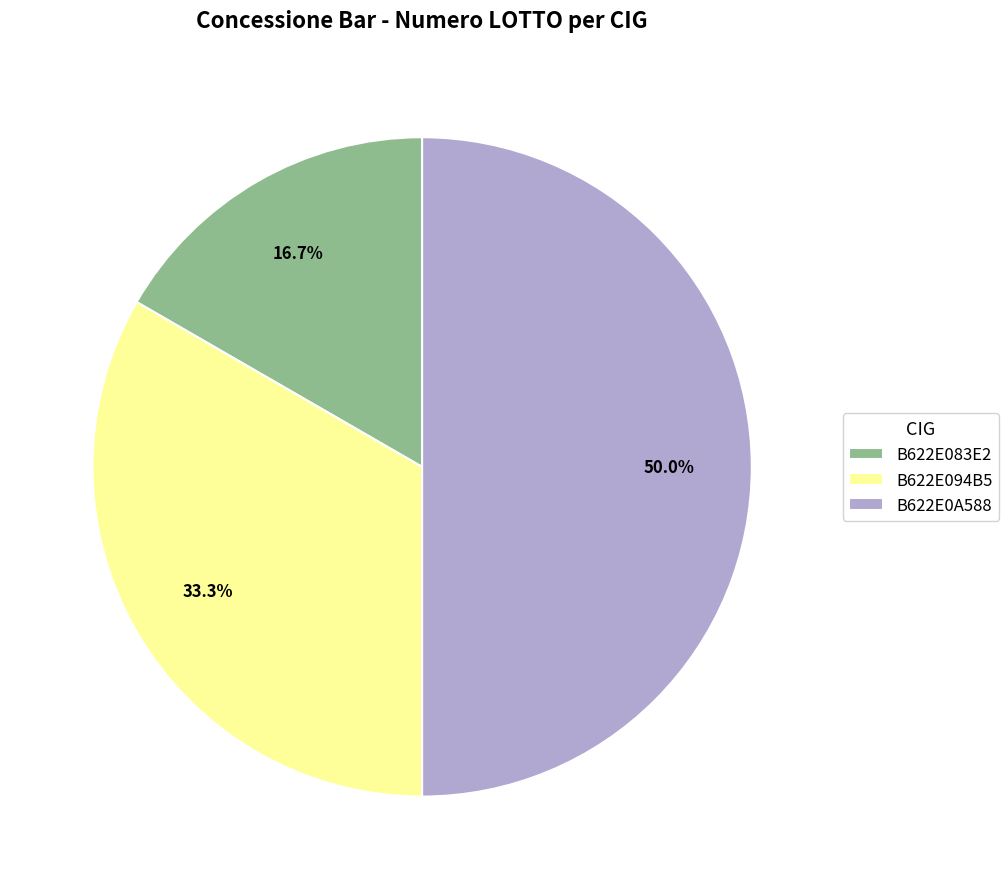

To the nearest percent, what is the average slice percentage?

33%